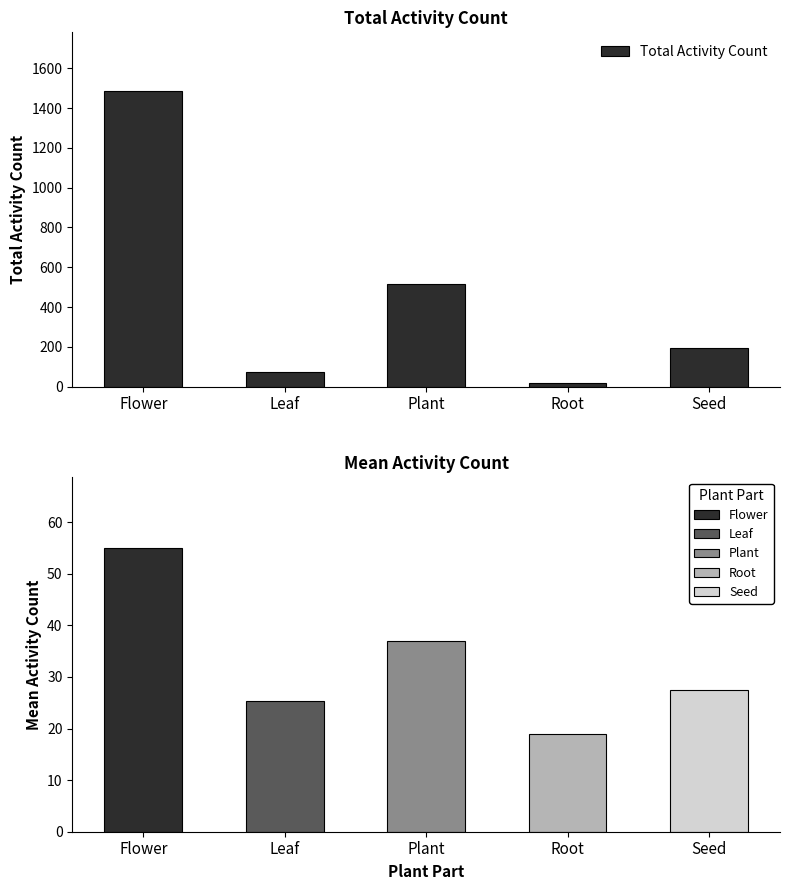

Is it true that the value at Plant is 218?

False